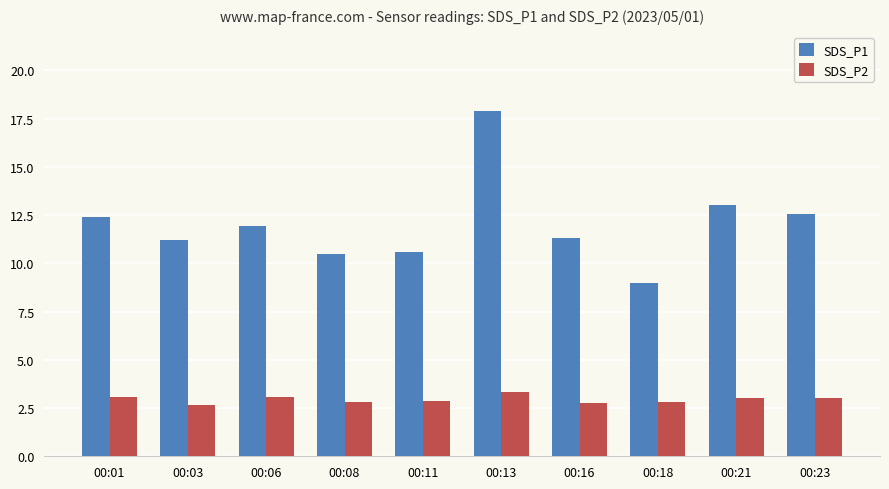

At how many categories does at least one series exceed 7?

10